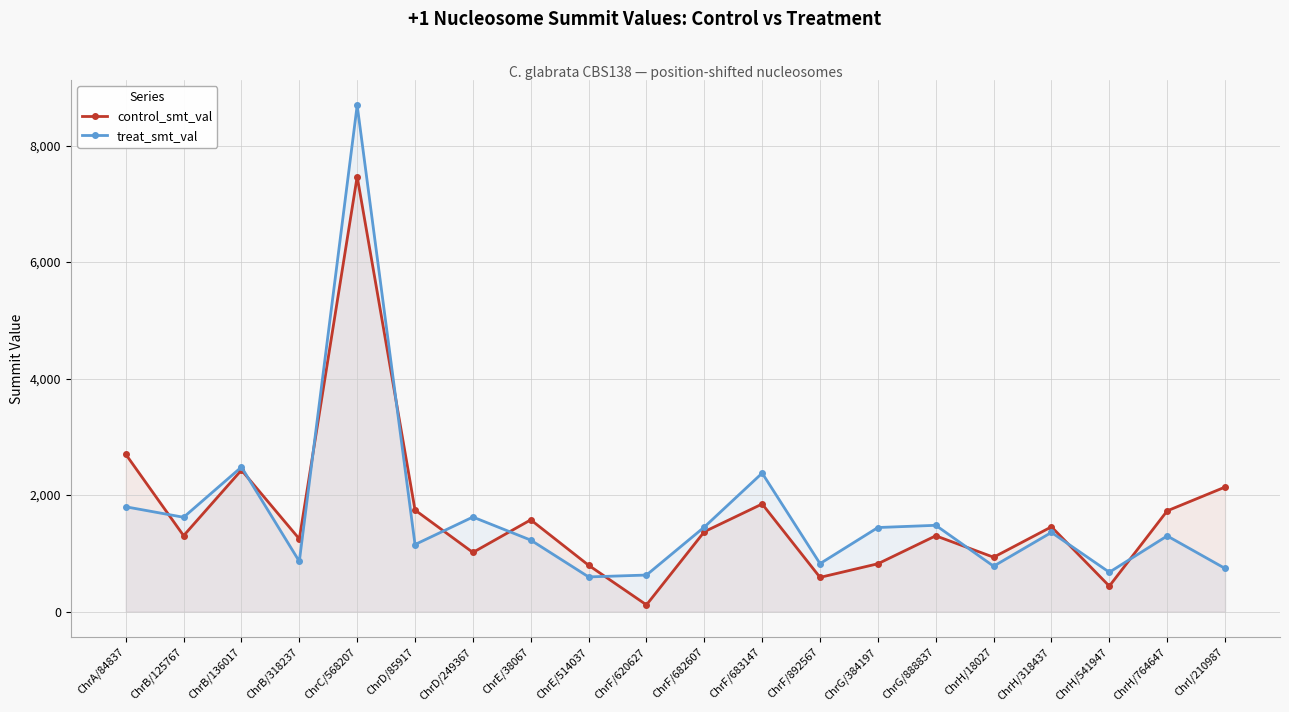

What is the value of the control_smt_val point at the 8th from the left?

1576.0